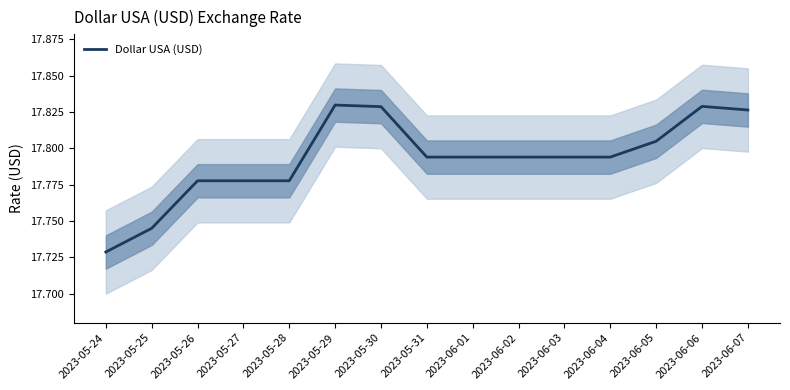

How many categories are shown in the chart?

15